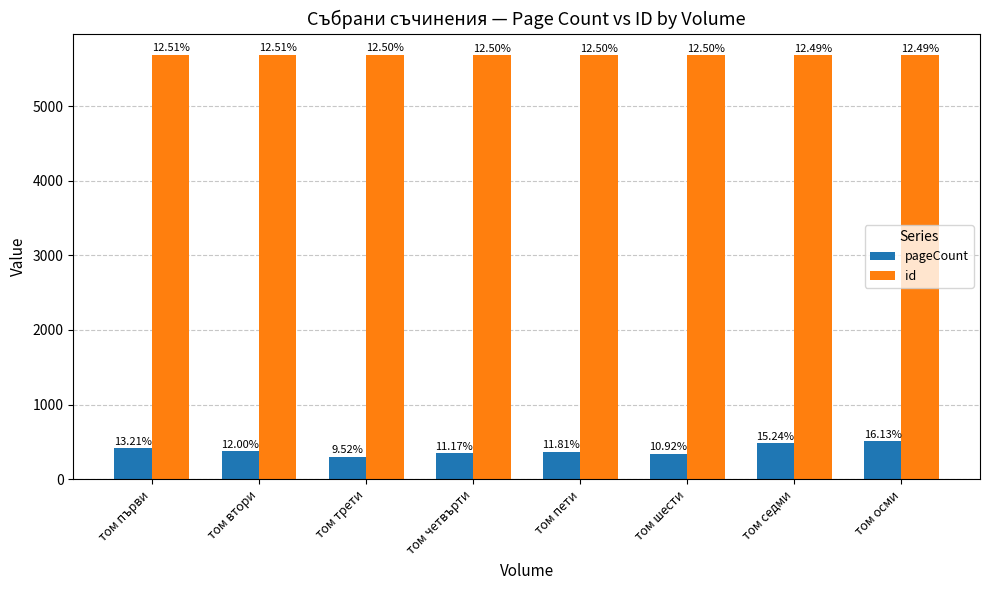

What are all the series names shown in the legend?

pageCount, id